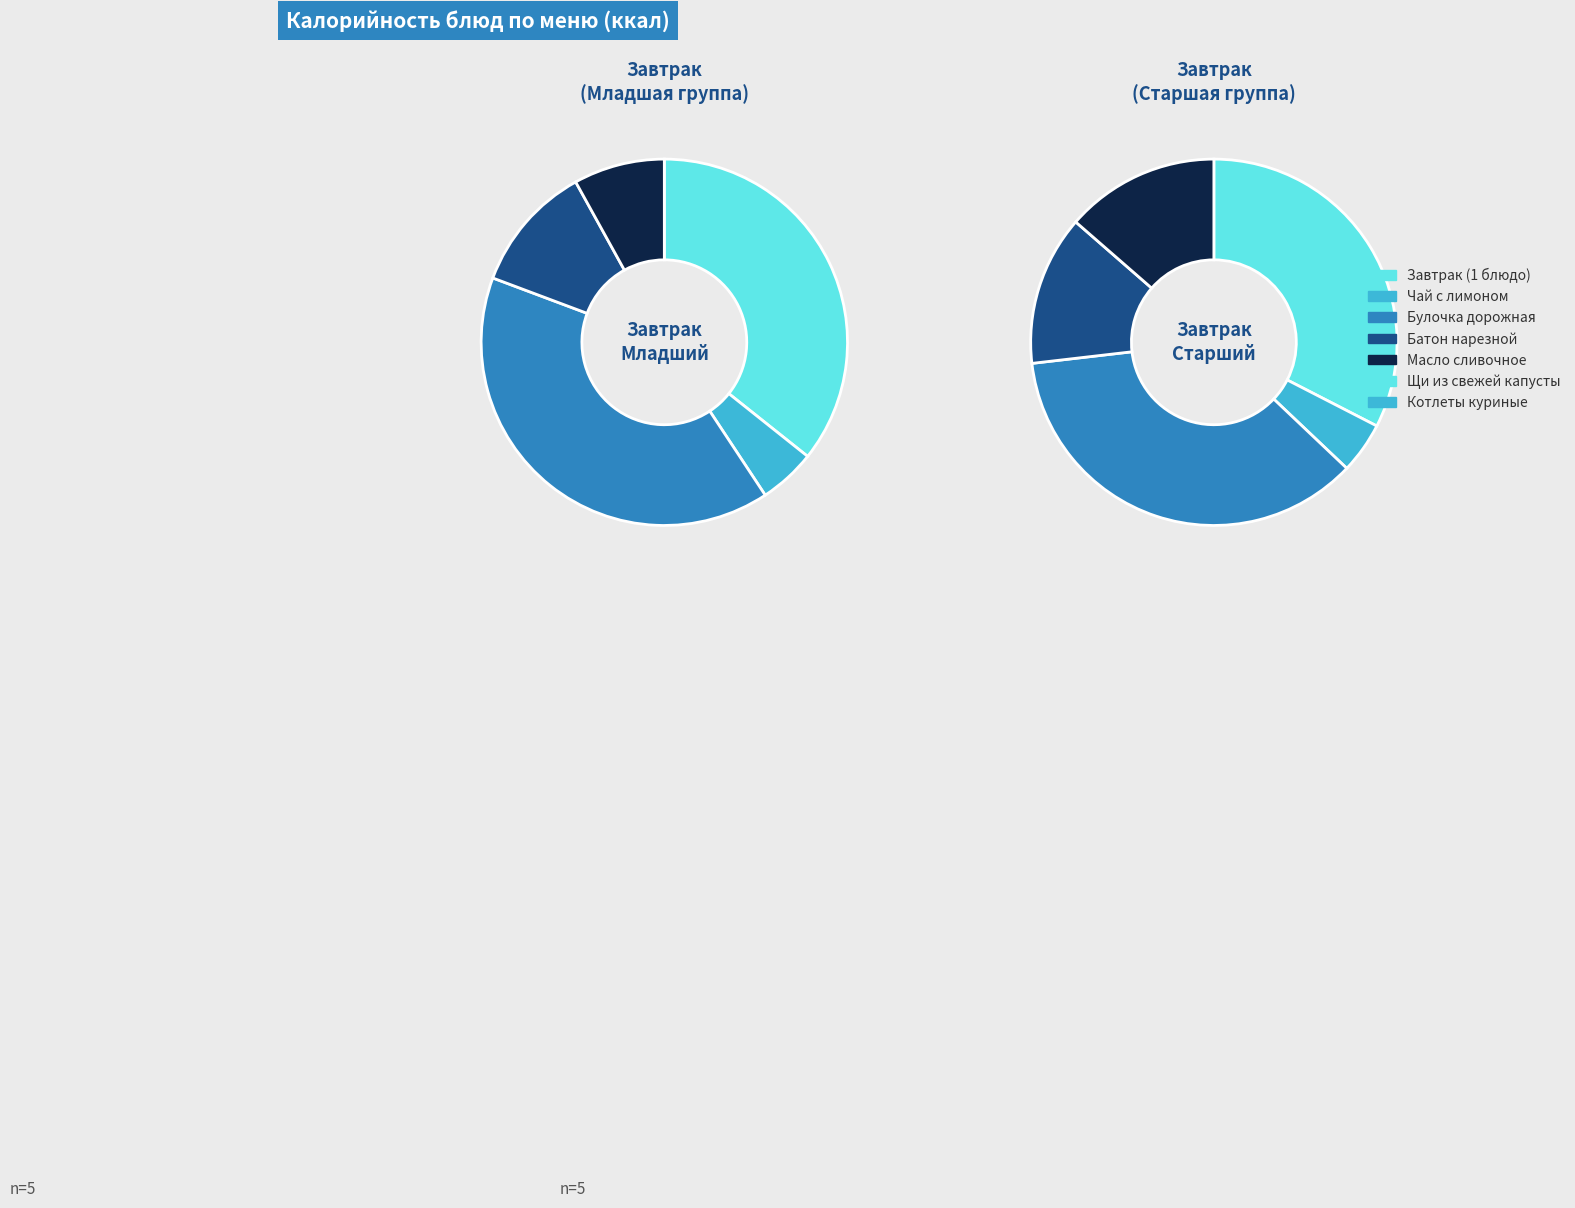

How many slices are in this pie chart?

5